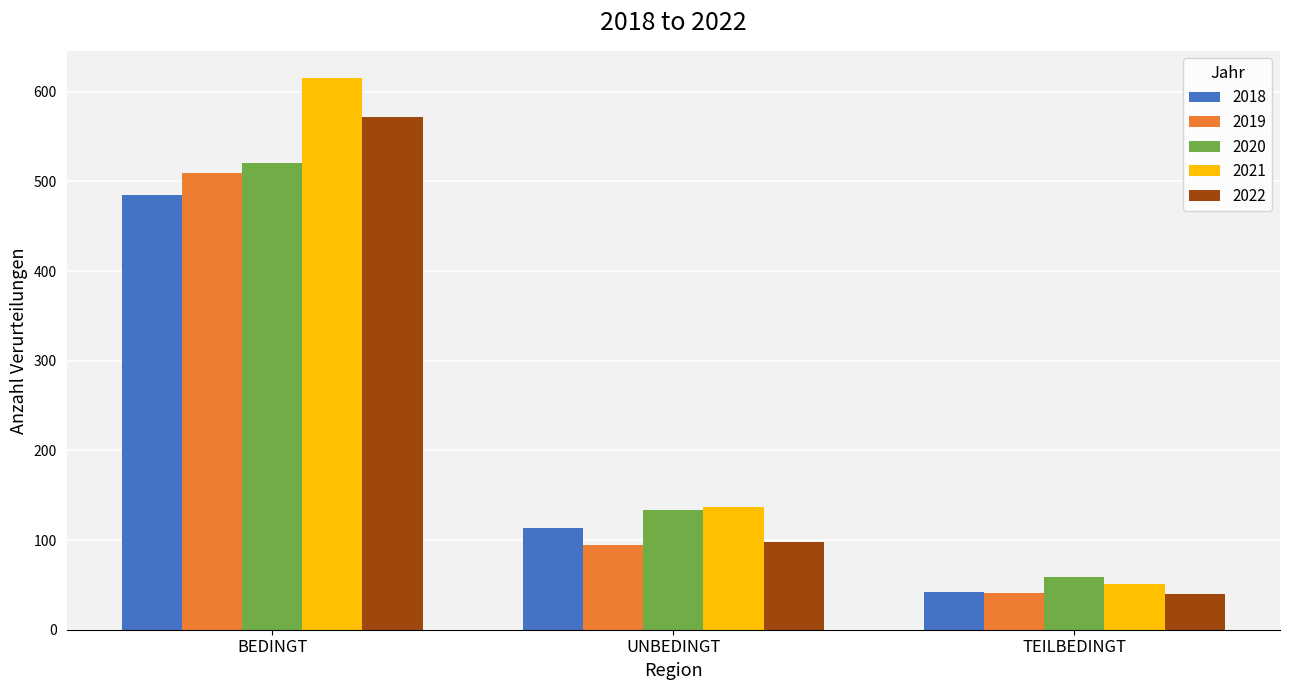

Which series has the widest spread of values?

2021